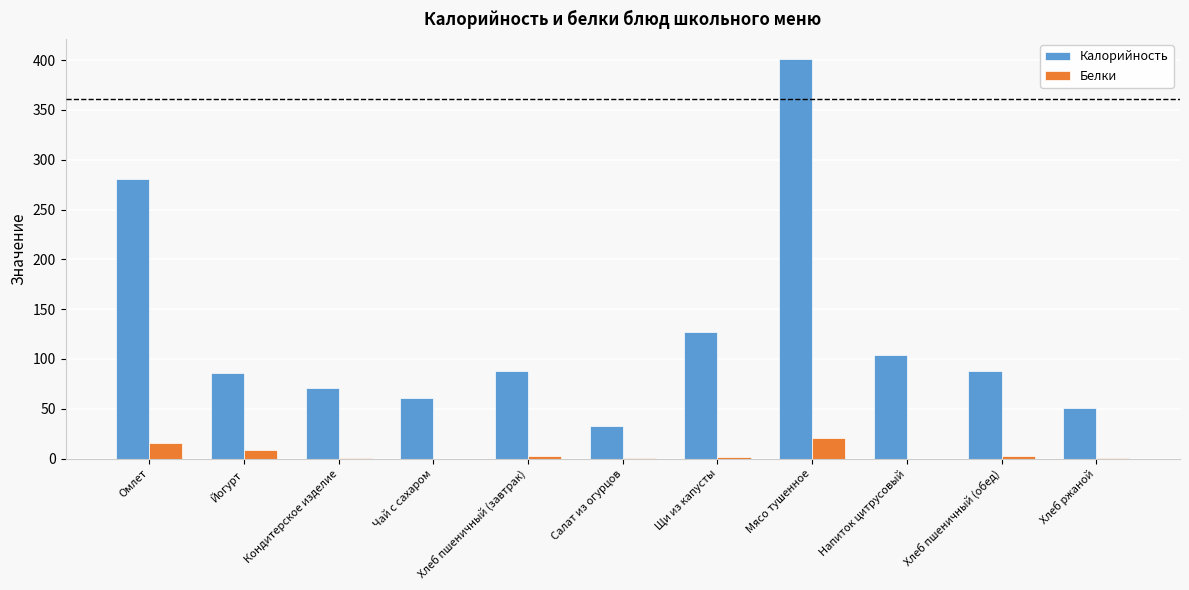

What is the average value of the Калорийность series?

126